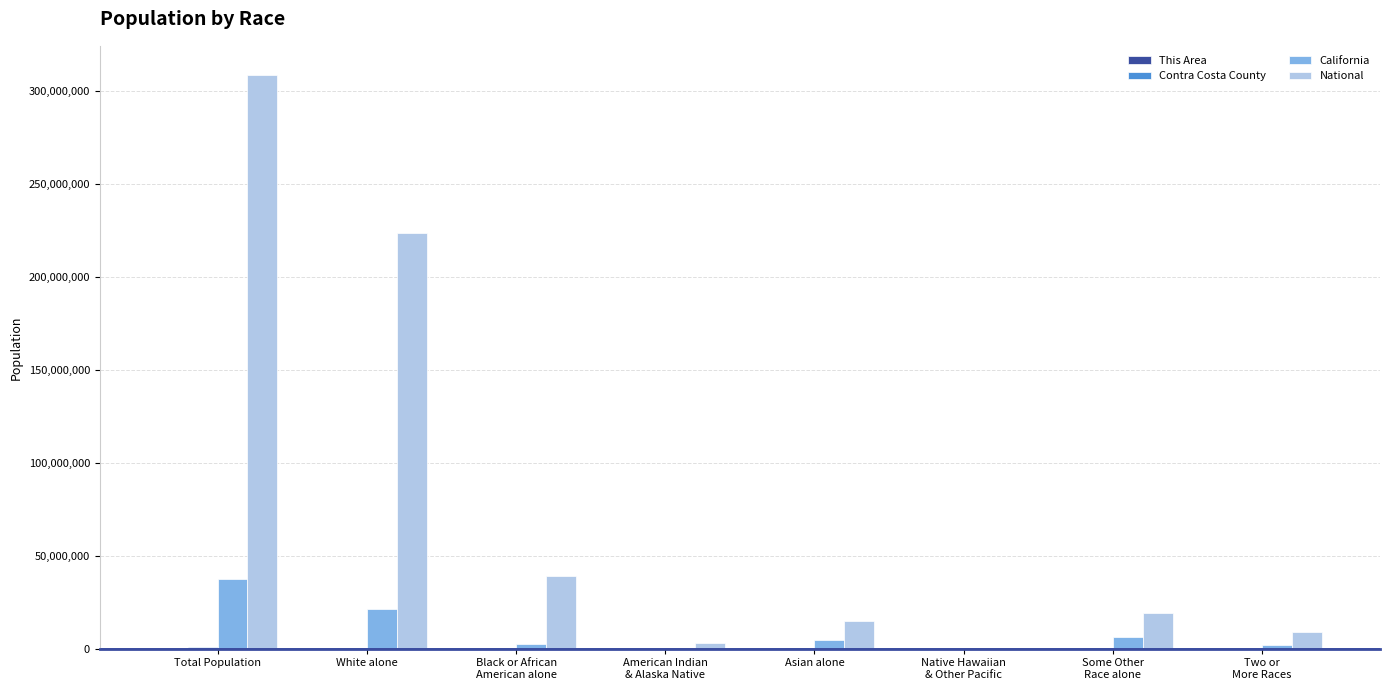

At which category does the chart reach its peak across all series?

Total Population